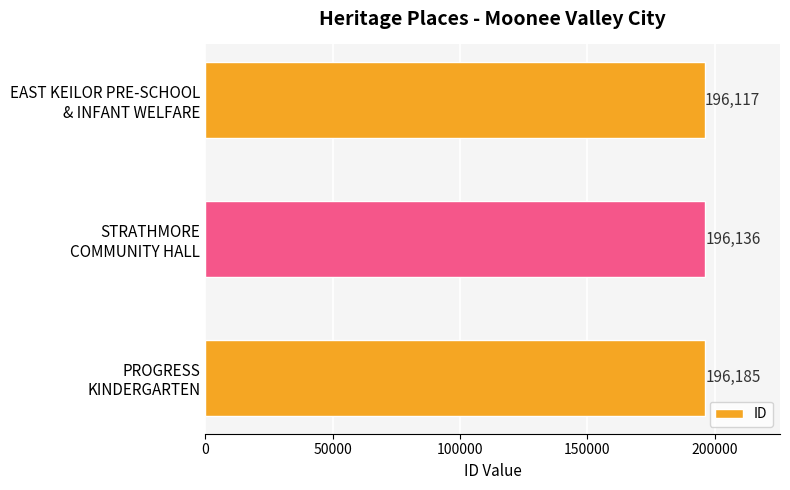

List the labels in order of value, largest first.

PROGRESS
KINDERGARTEN, STRATHMORE
COMMUNITY HALL, EAST KEILOR PRE-SCHOOL
& INFANT WELFARE